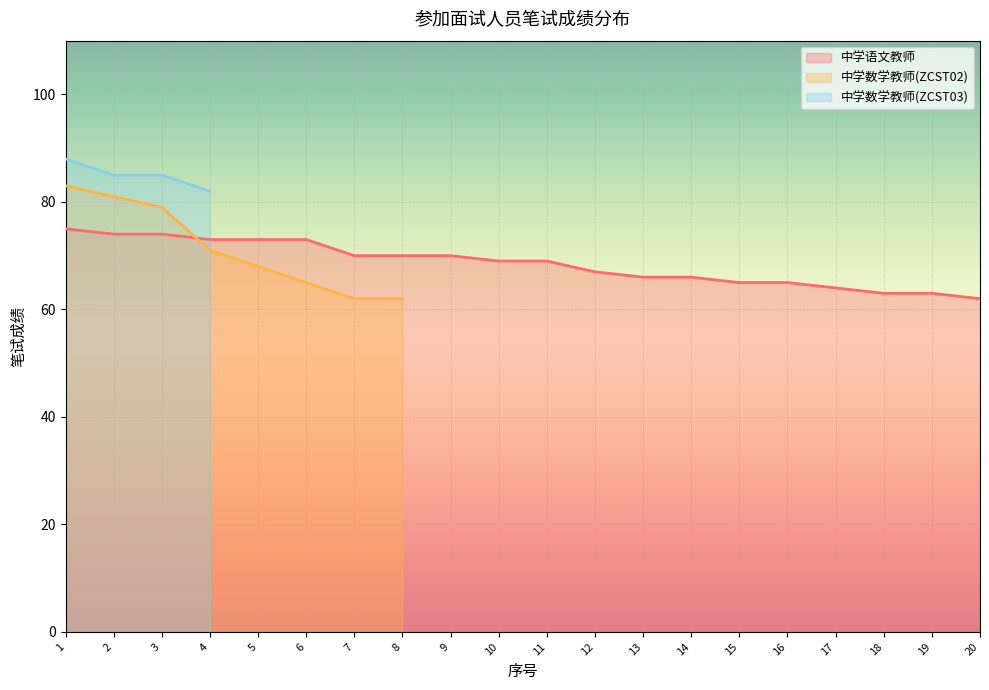

Is it true that 中学语文教师 equals 125 at 8?

False